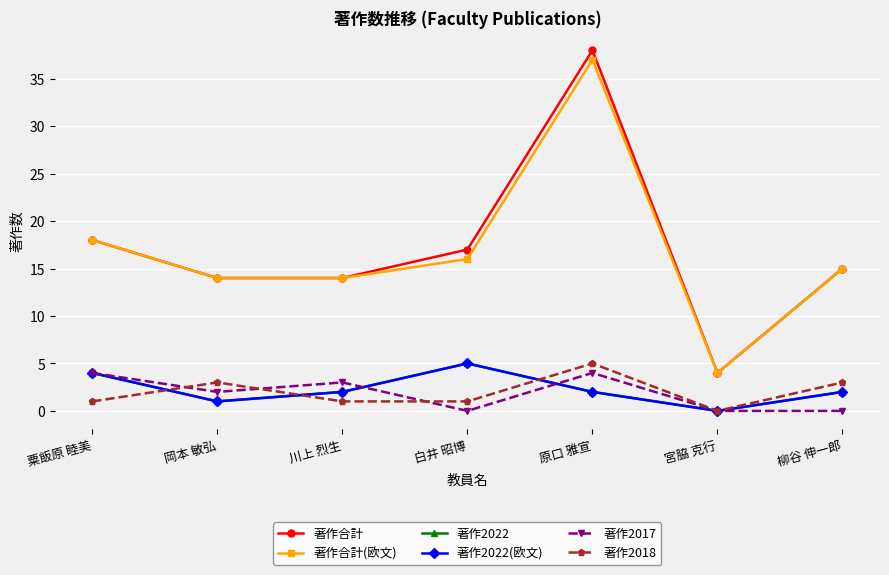

What is the value of the 著作2017 point at the 3rd from the left?

3